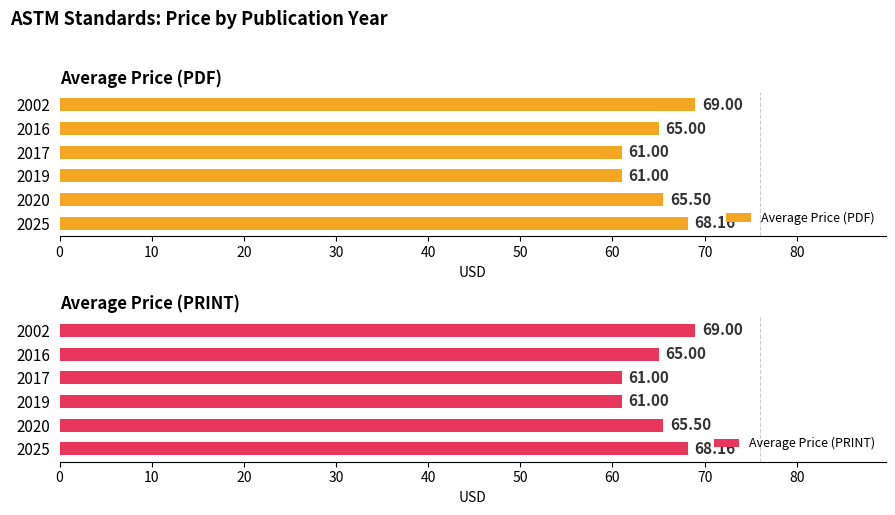

Which series has the largest range (max minus min)?

Average Price (PDF)